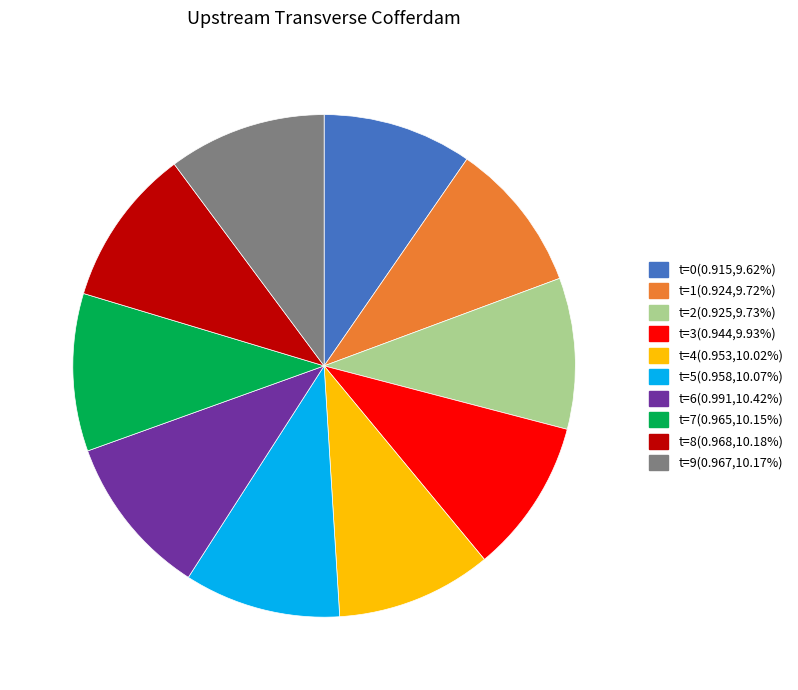

Is there any slice that represents more than half of the pie?

No